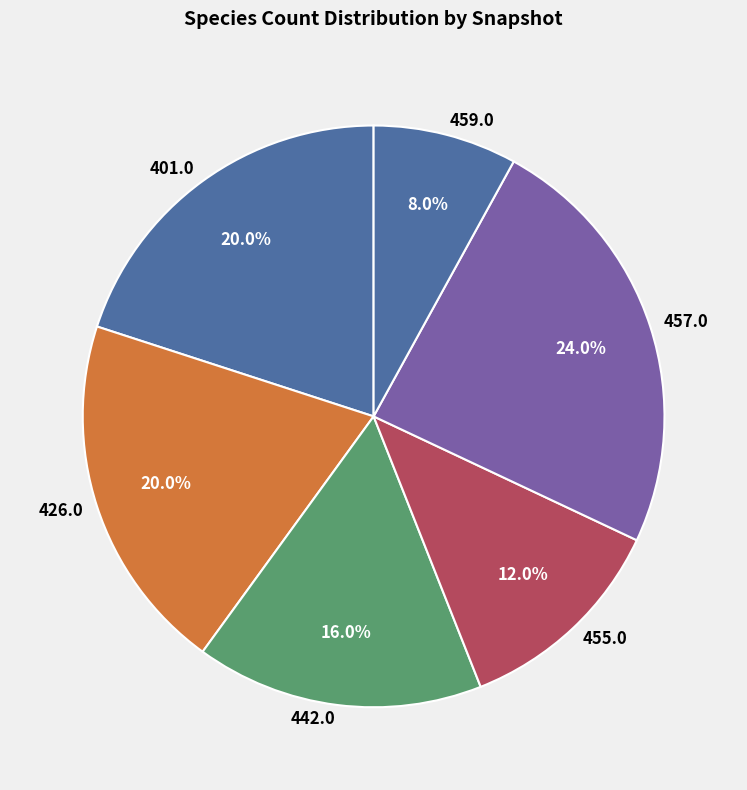

How many segments does this pie chart have?

6